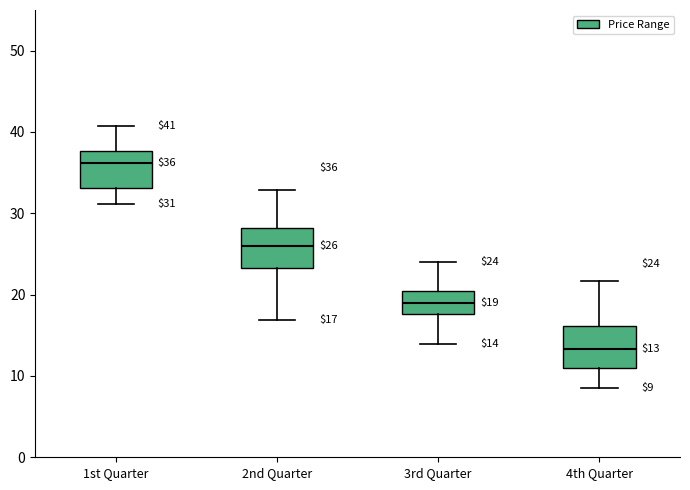

Which box has the highest median line?

1st Quarter